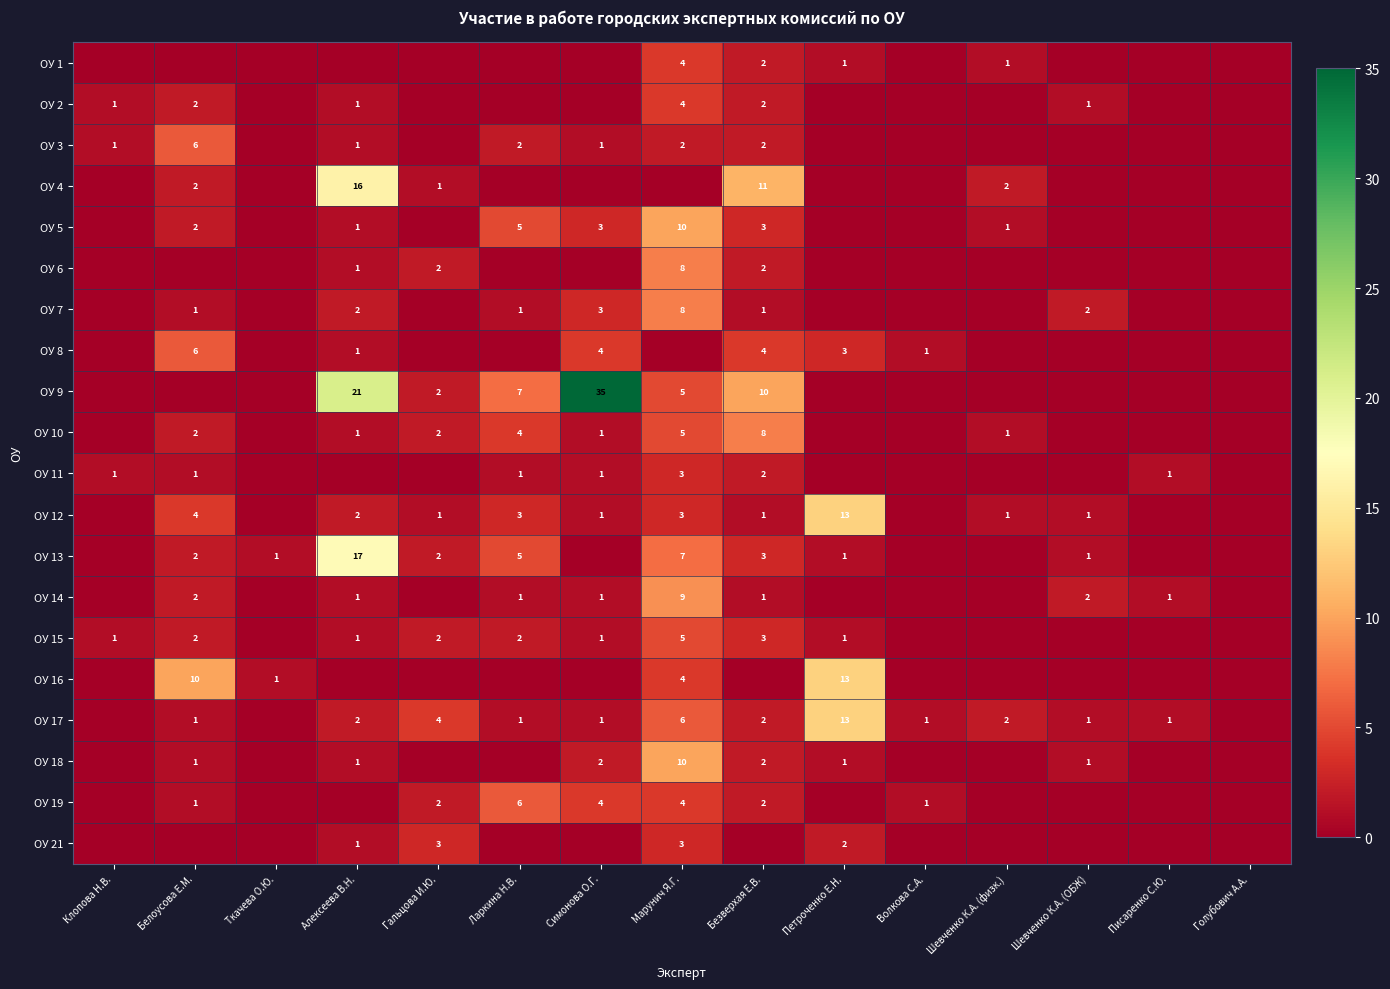

Which has a higher value, Симонова О.Г. or Марунич Я.Г.?

Марунич Я.Г.